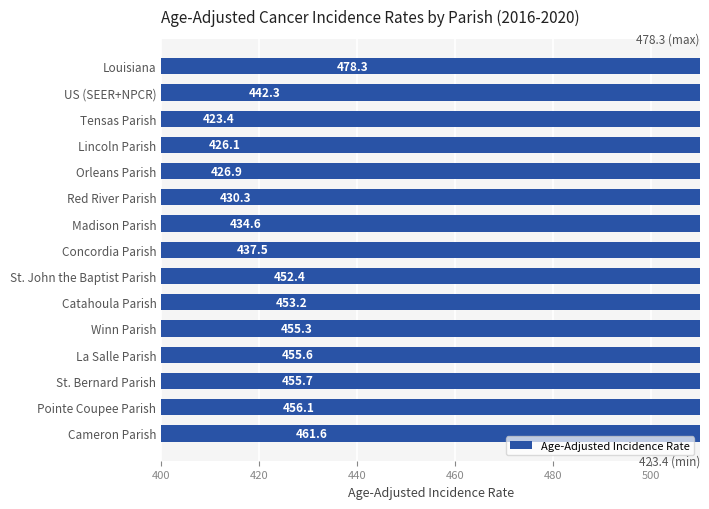

What is the greatest value displayed?

478.3